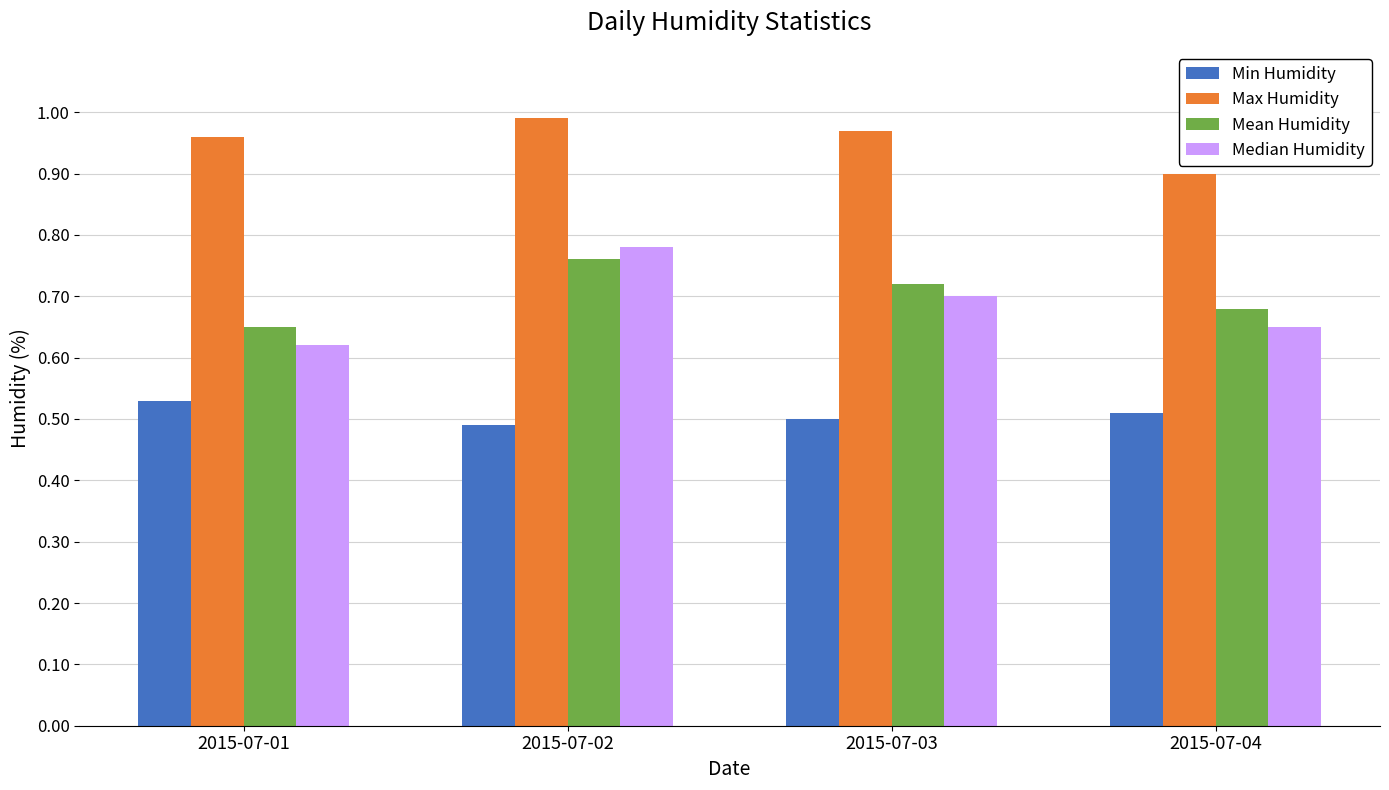

What is the sum of all Median Humidity values?

2.8